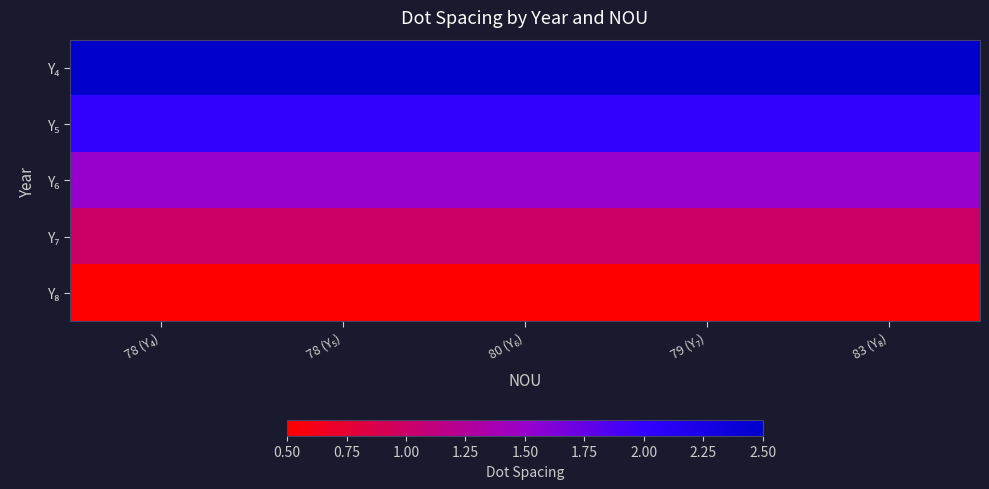

At how many categories does at least one series exceed 2?

5